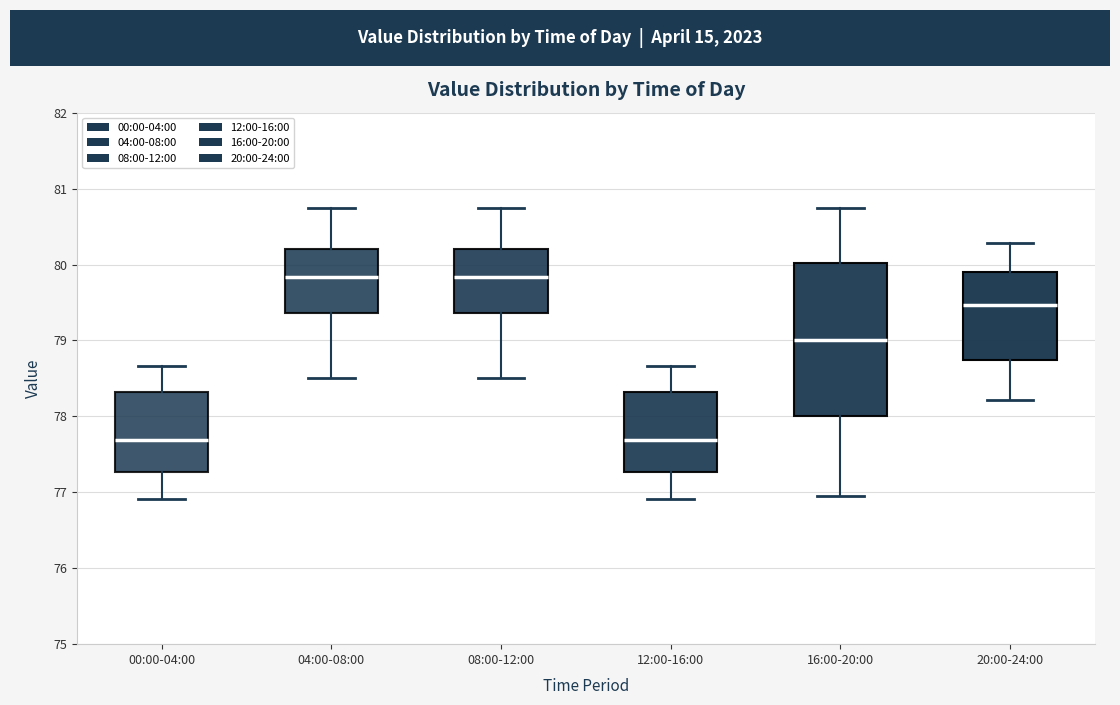

Comparing the boxes themselves (not the whiskers), which one is the tallest?

16:00-20:00